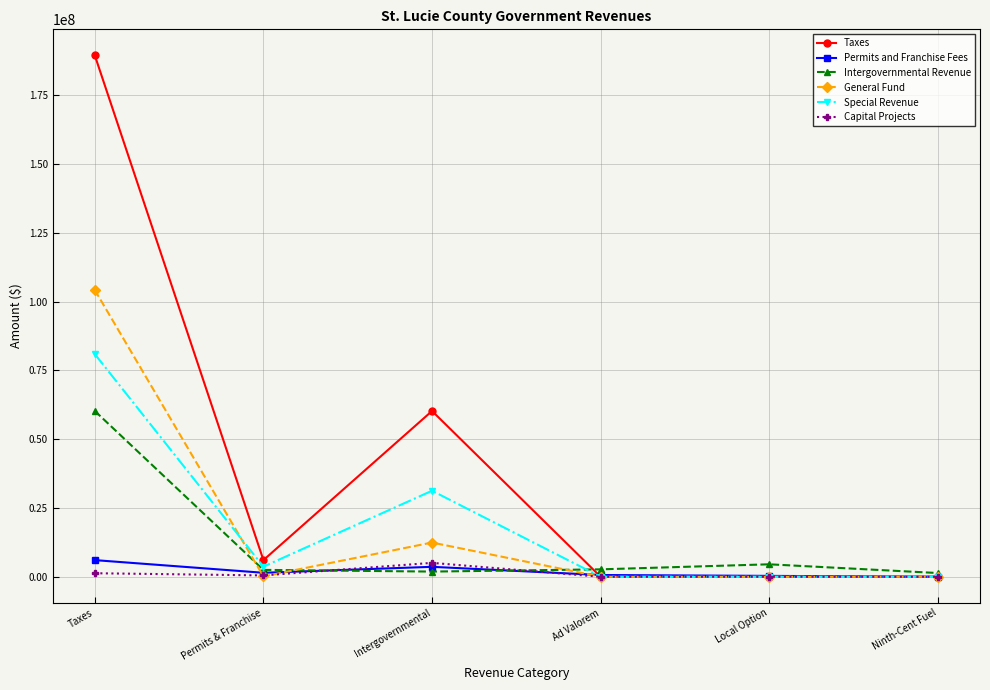

Which series has the largest total across all categories?

Taxes